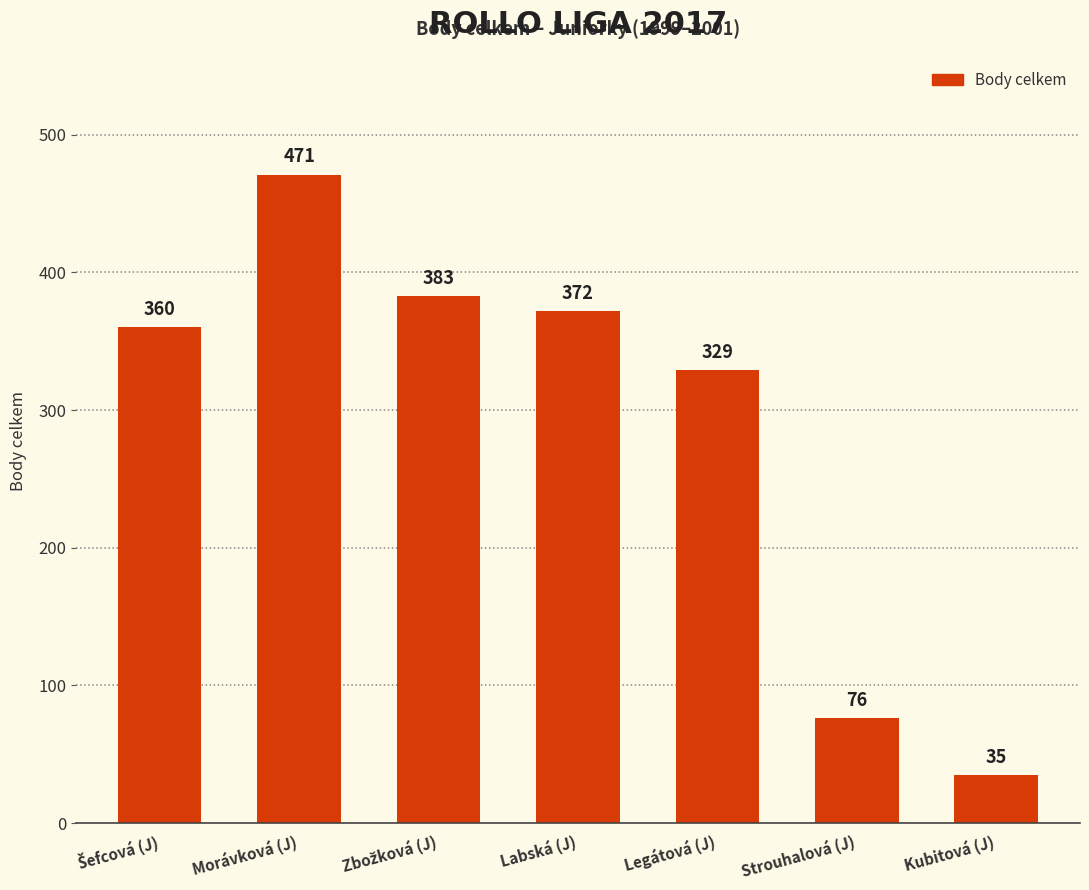

What is the difference between the values at Morávková (J) and Legátová (J)?

142